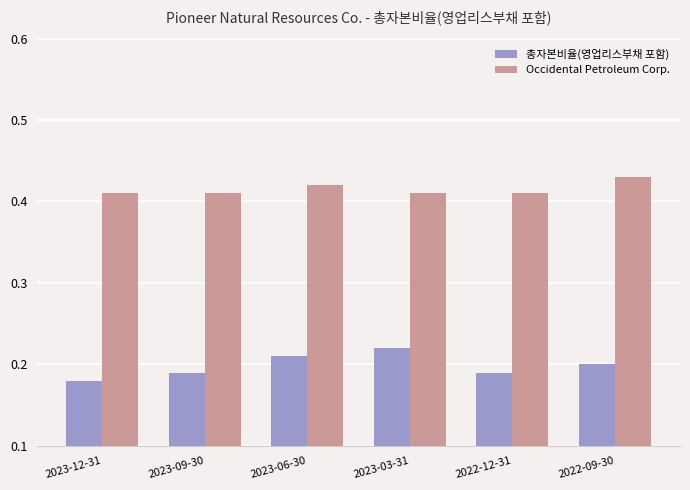

Which category has the highest value across all series?

2022-09-30